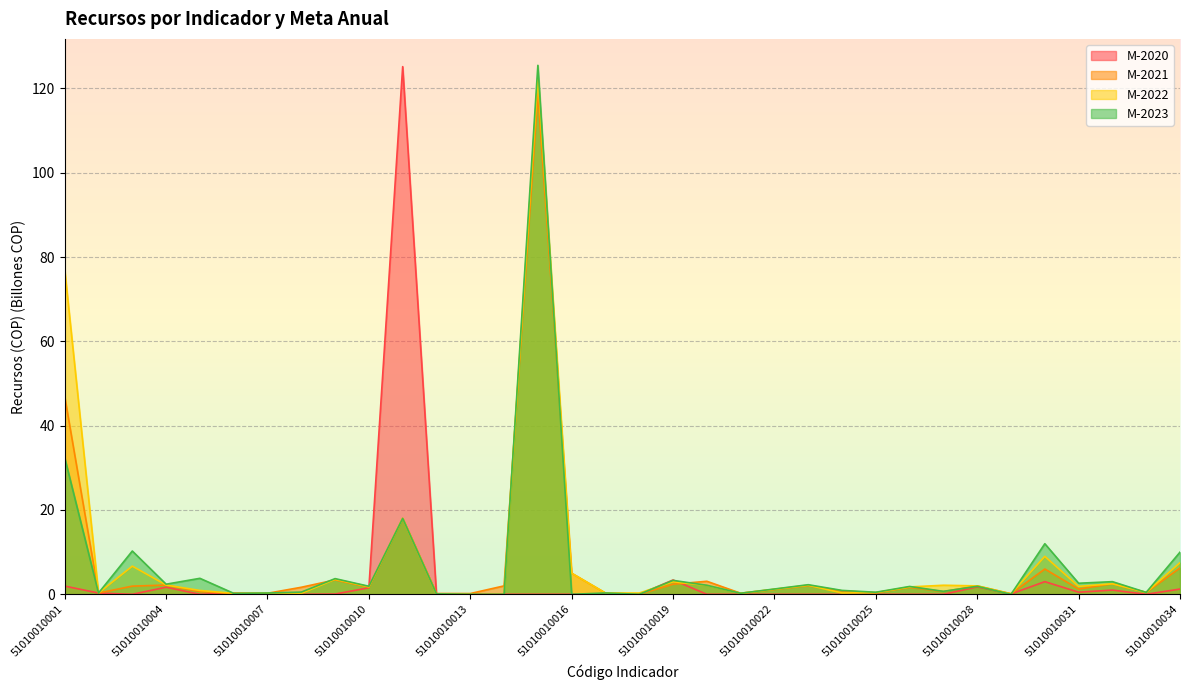

Read the M-2022 value at 51010010033.

0.5